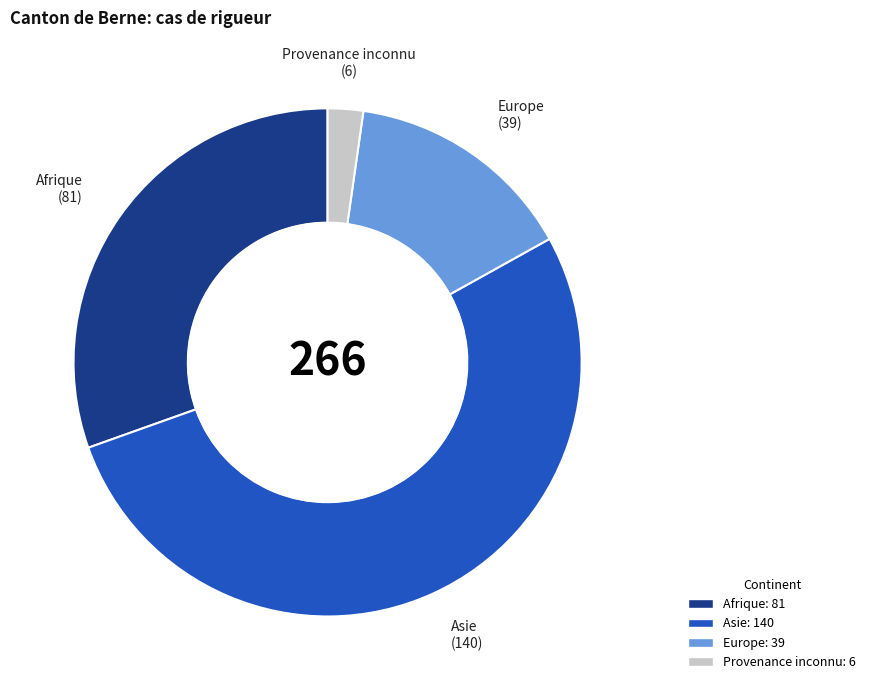

What is the smallest slice in the pie chart?

Provenance inconnu